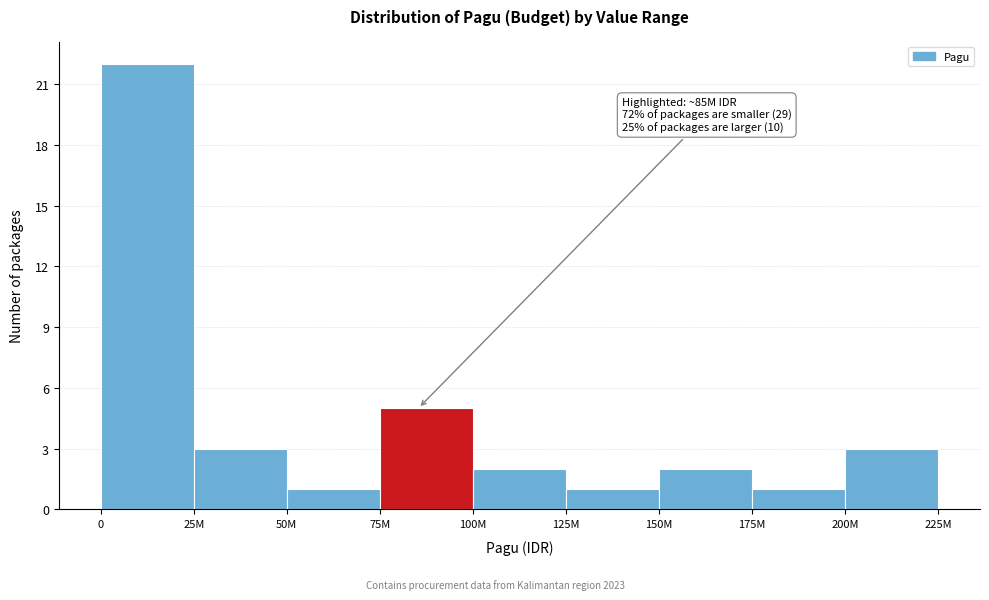

Reading left to right, transcribe all the data shown in this chart.

22	3	1	5	2	1	2	1	3